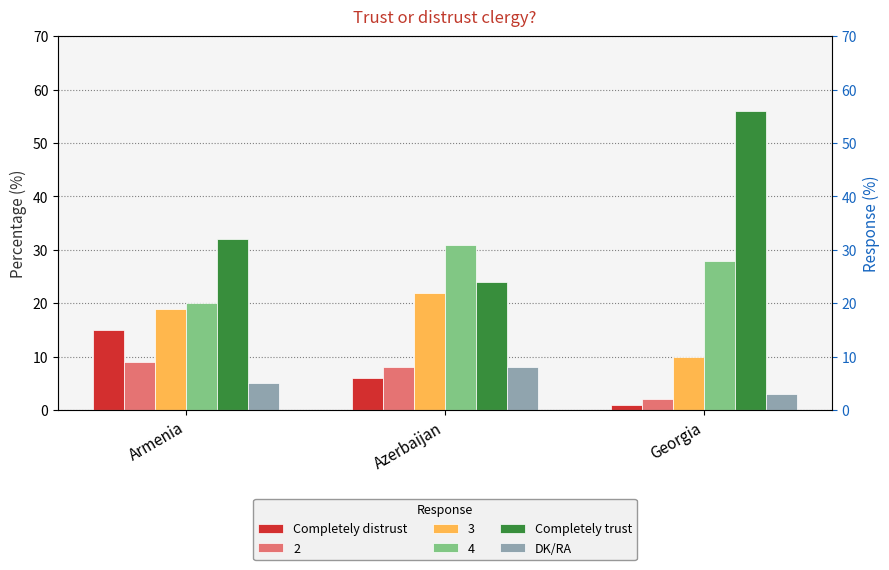

What is the total value across all series at Georgia?

60